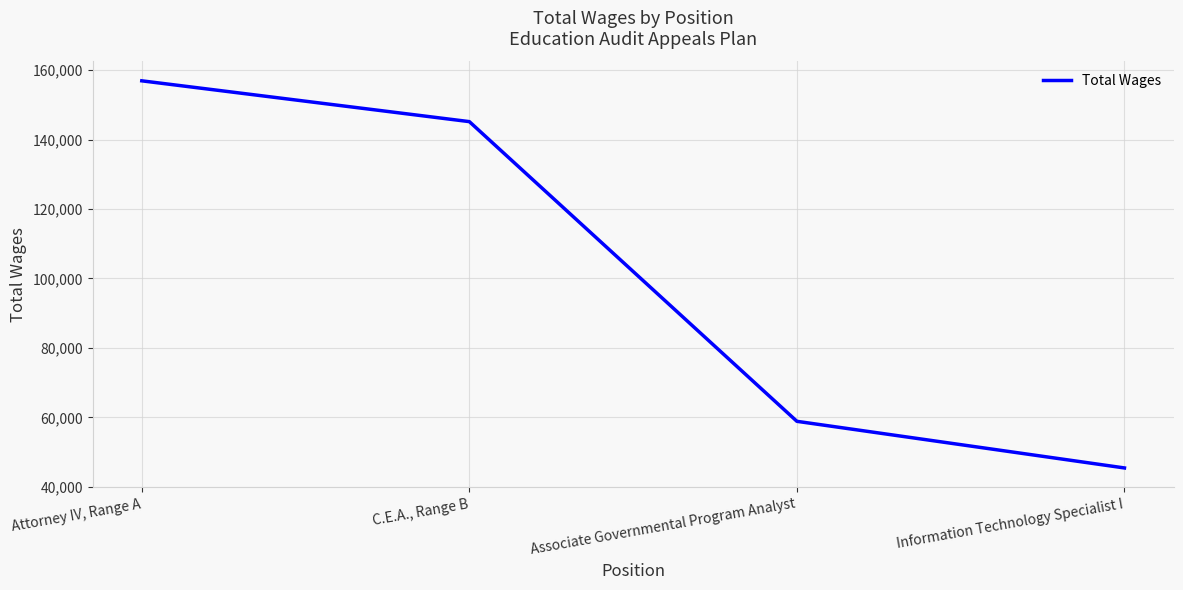

What is the approximate value at Information Technology Specialist I?

45446.7